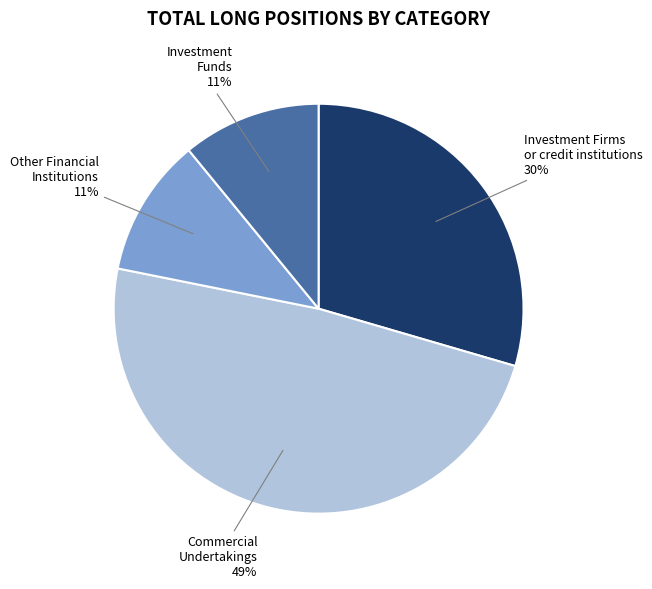

To the nearest percent, what is the average slice percentage?

25%